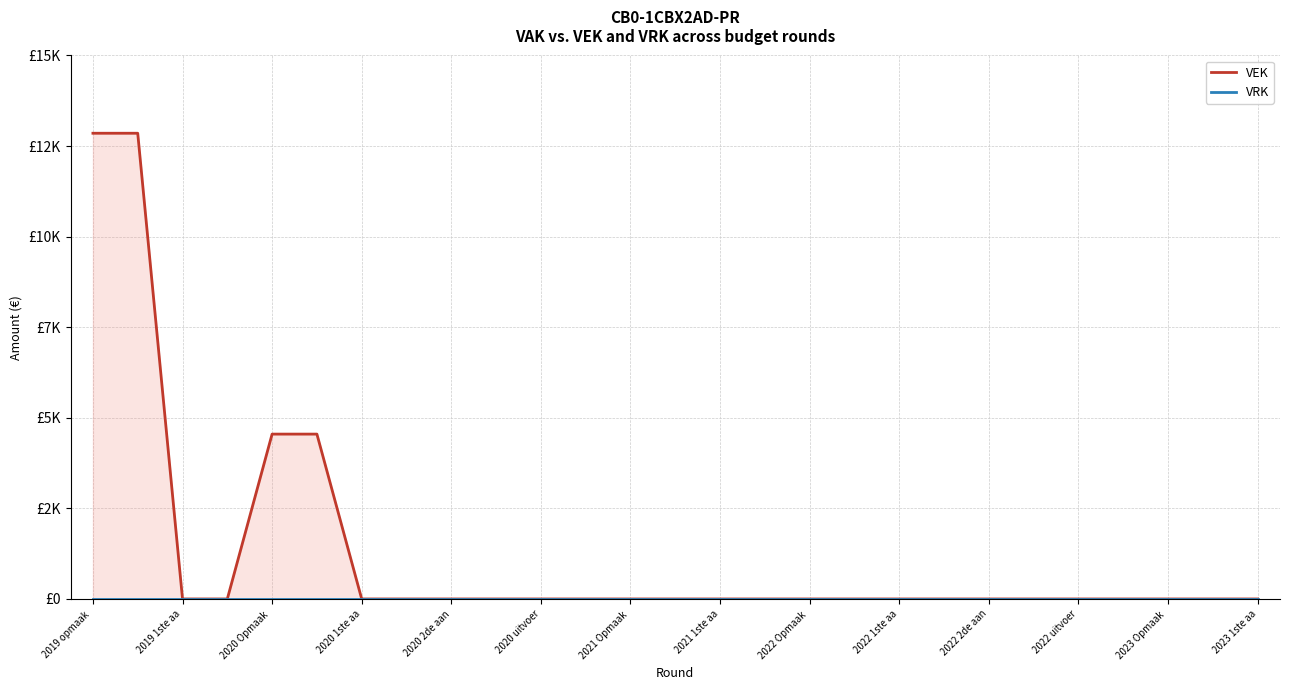

True or false: VRK and VEK cross at least once.

False